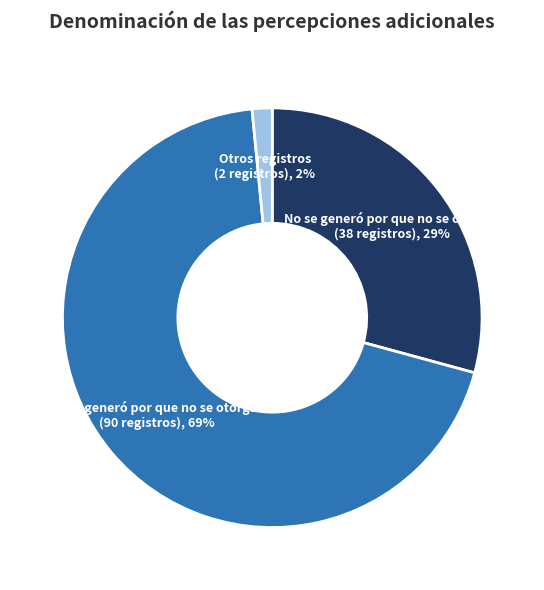

To the nearest percent, what is the average slice percentage?

33%